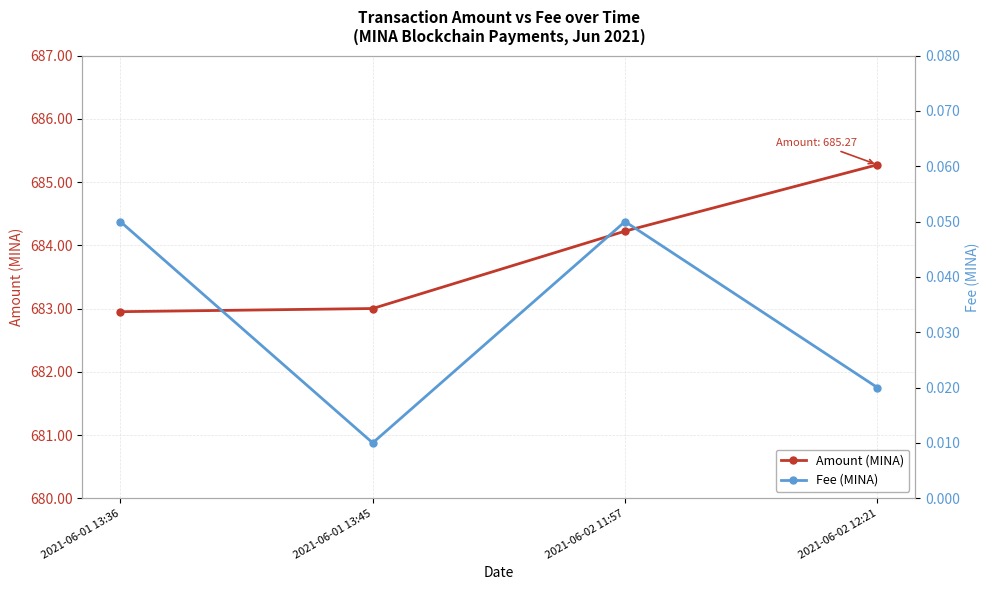

What is the sum of all Amount (MINA) values?

2735.4